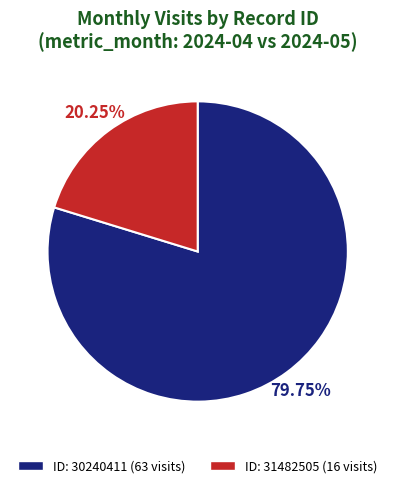

What is the ratio of the value at ID: 31482505 (16 visits) to the value at ID: 30240411 (63 visits)?

0.3